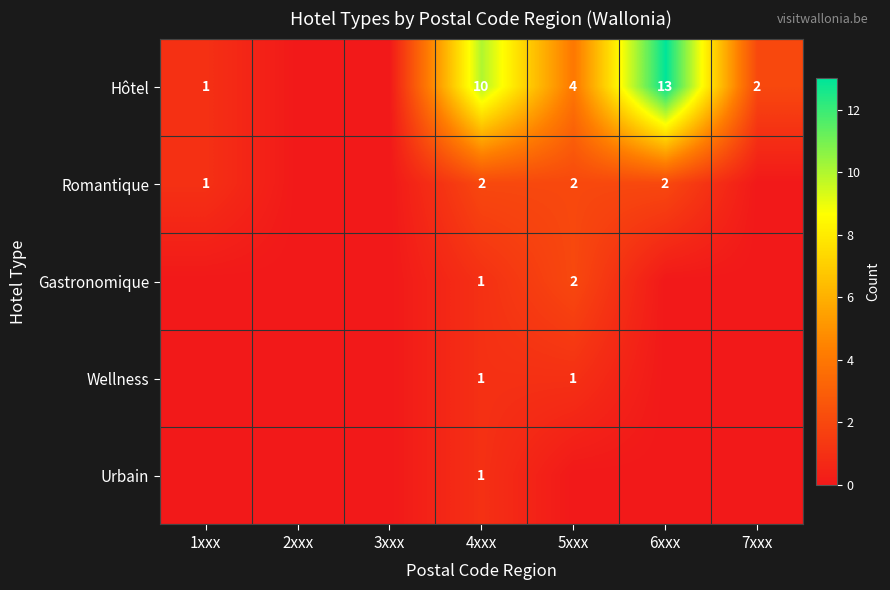

Which has a higher value, 5xxx or 7xxx?

5xxx